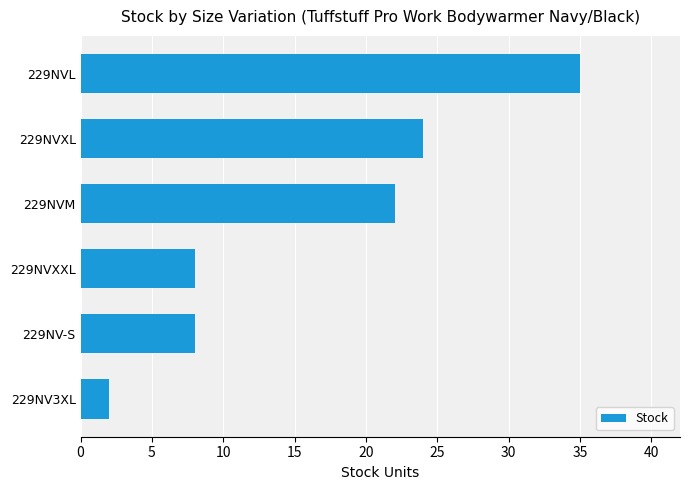

What is the difference between the maximum and minimum values?

33